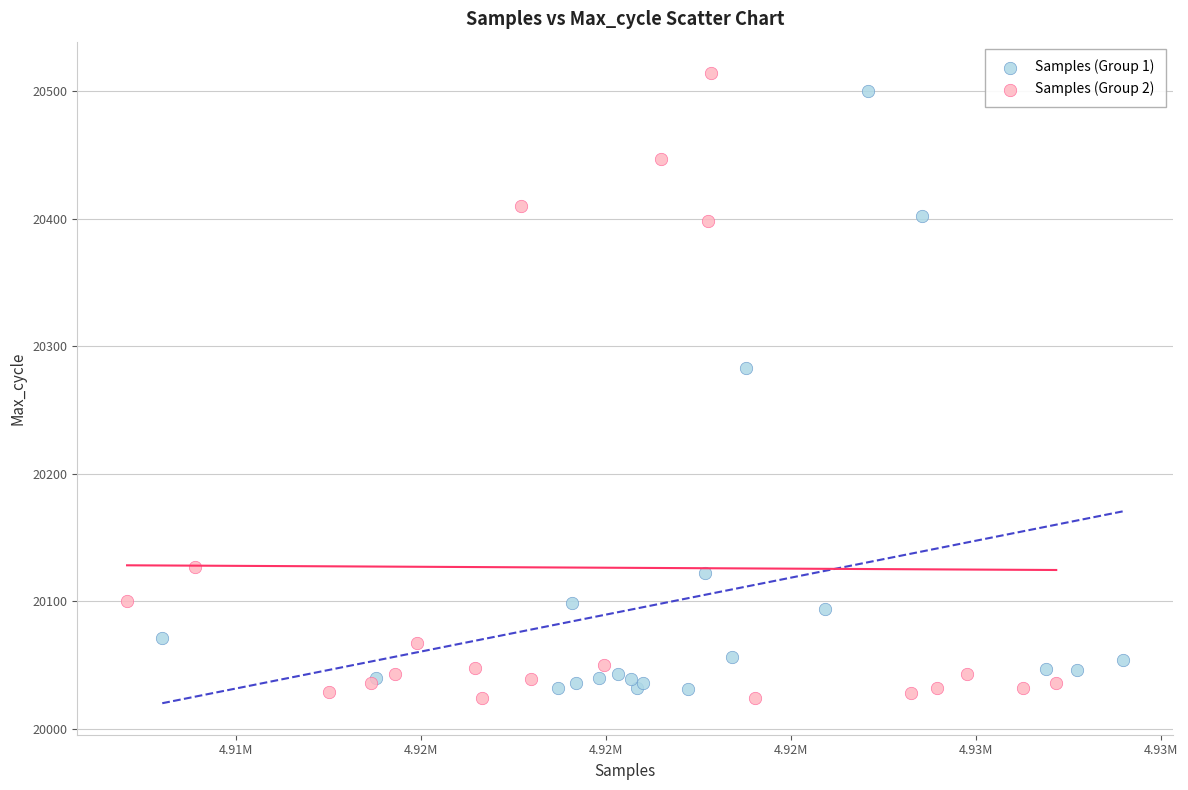

Which series has the largest Y range (max minus min)?

Samples (Group 2)